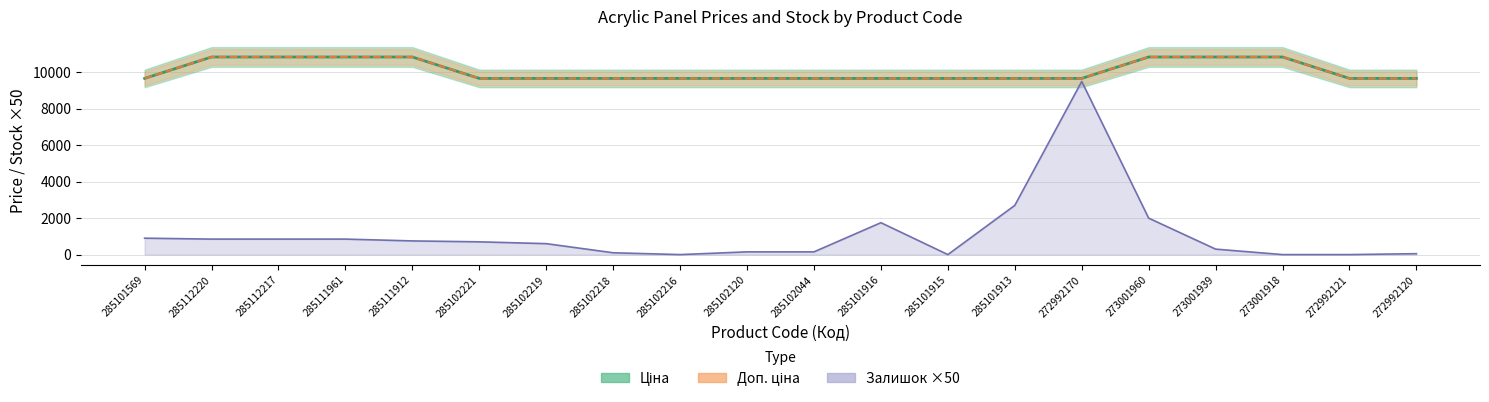

Reading left to right, list all the values displayed in this chart.

Ціна: 9664.7	10840.1	10840.1	10840.1	10840.1	9664.7	9664.7	9664.7	9664.7	9664.7	9664.7	9664.7	9664.7	9664.7	9664.7	10840.1	10840.1	10840.1	9664.7	9664.7
Доп. ціна: 9664.7	10840.1	10840.1	10840.1	10840.1	9664.7	9664.7	9664.7	9664.7	9664.7	9664.7	9664.7	9664.7	9664.7	9664.7	10840.1	10840.1	10840.1	9664.7	9664.7
Залишок ×50: 900.0	850.0	850.0	850.0	750.0	700.0	600.0	100.0	0.0	150.0	150.0	1750.0	0.0	2700.0	9500.0	2000.0	300.0	0.0	0.0	50.0